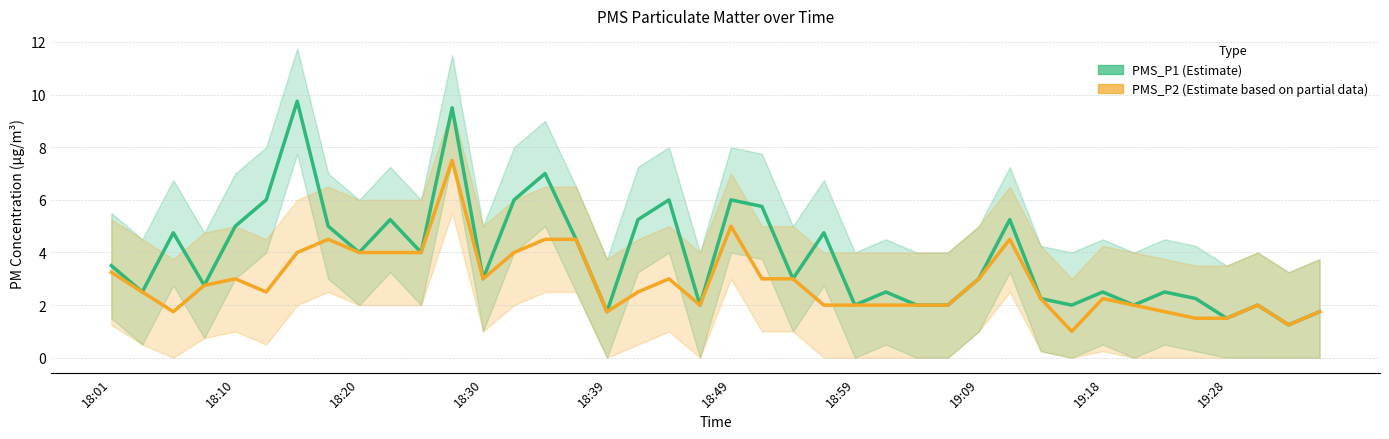

What is the average value of the PMS_P2 (Estimate based on partial data) series?

2.9